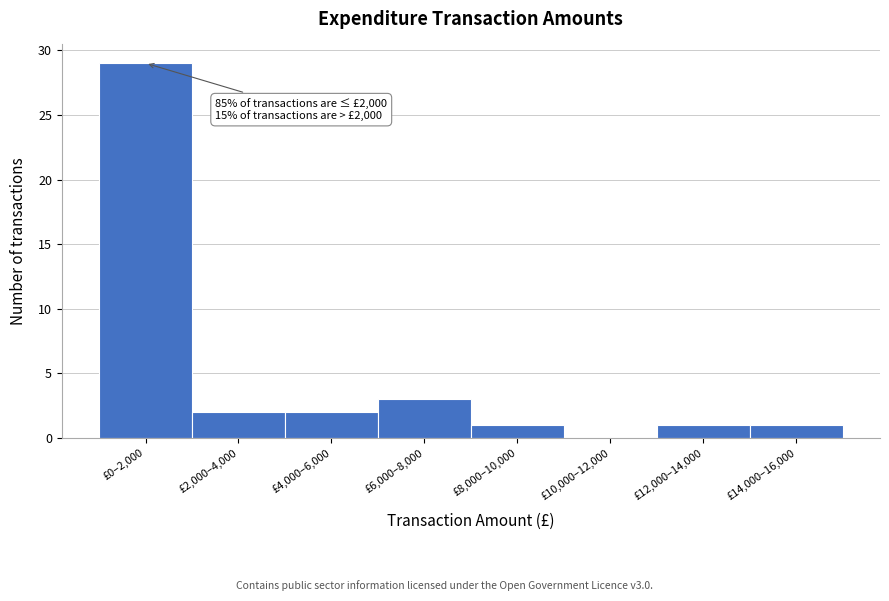

Reading left to right, extract all data points from this chart.

£0–2,000=29	£2,000–4,000=2	£4,000–6,000=2	£6,000–8,000=3	£8,000–10,000=1	£10,000–12,000=0	£12,000–14,000=1	£14,000–16,000=1